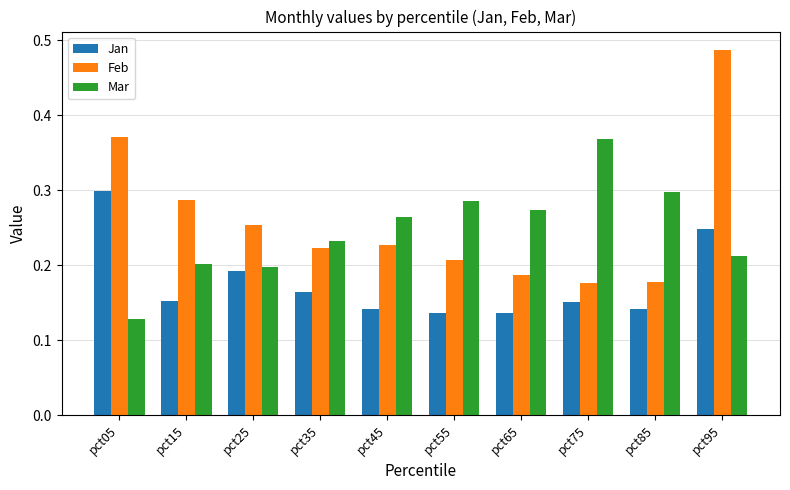

Is the value of Jan at pct25 greater than the value of Mar at pct25?

No